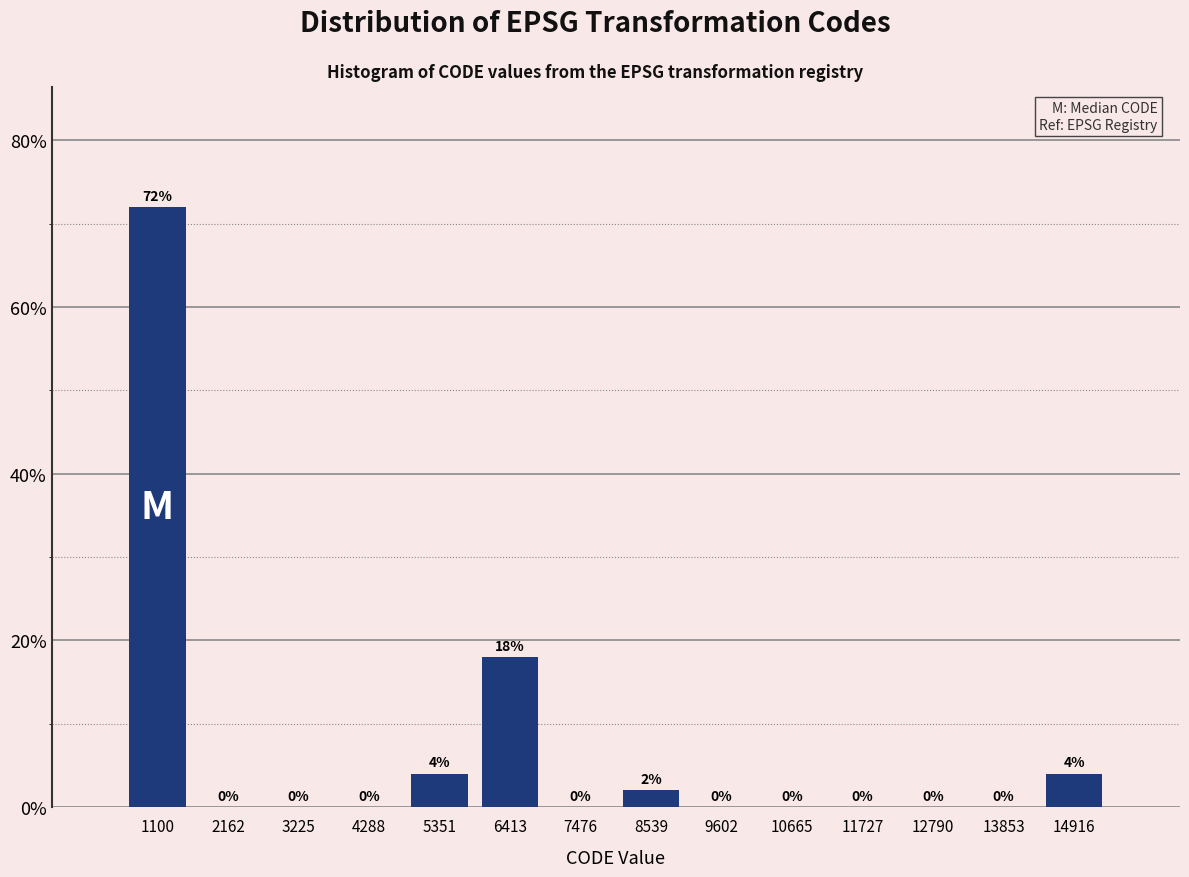

Reading right to left, list all the values displayed in this chart.

14916=4	13853=0	12790=0	11727=0	10665=0	9602=0	8539=2	7476=0	6413=18	5351=4	4288=0	3225=0	2162=0	1100=72